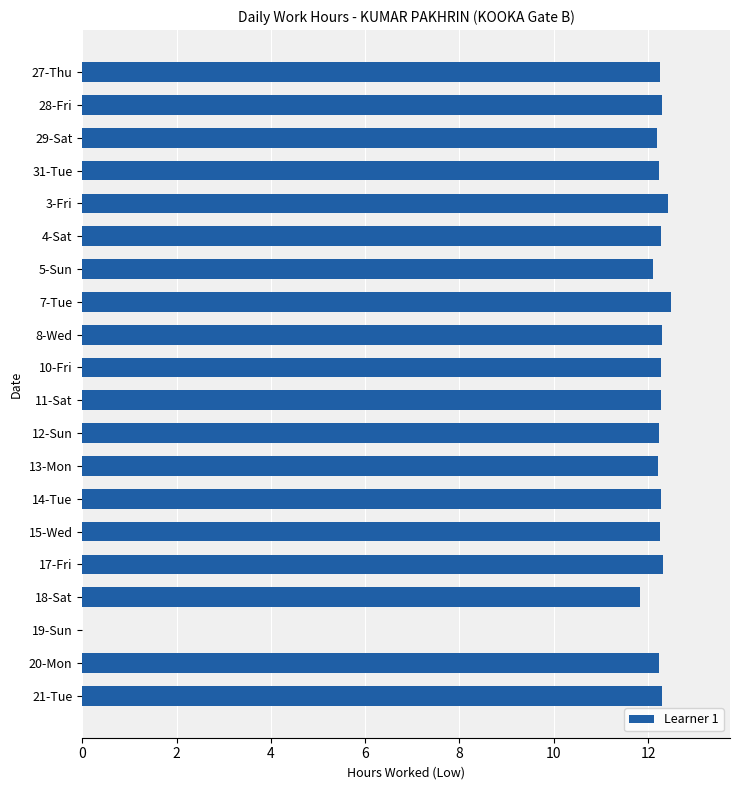

The value at 3-Fri is 8.4. True or false?

False